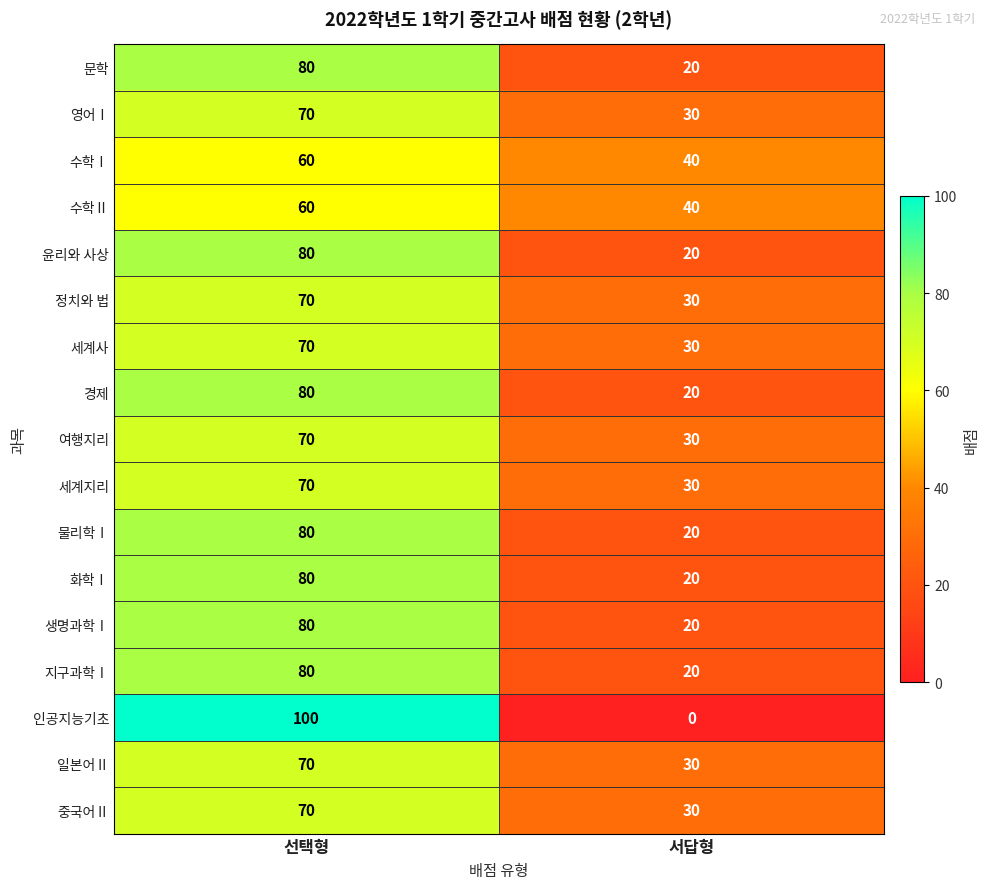

What is the difference between the 화학Ⅰ values at 서답형 and 선택형?

60